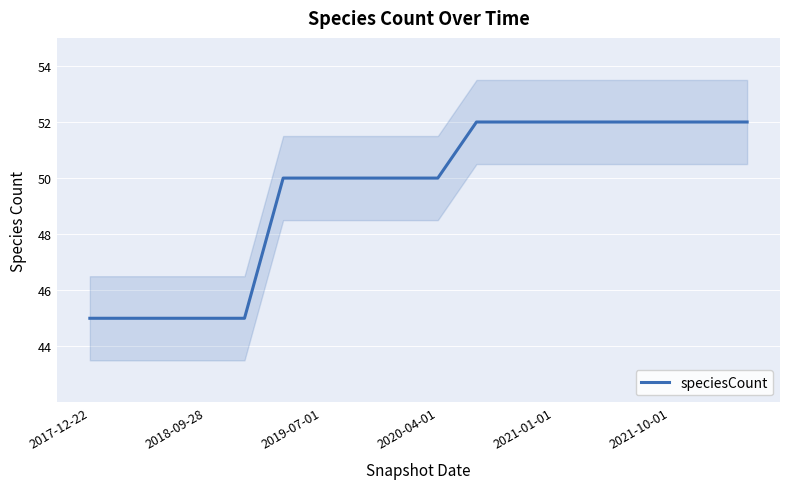

How many values are between 45 and 52?

18